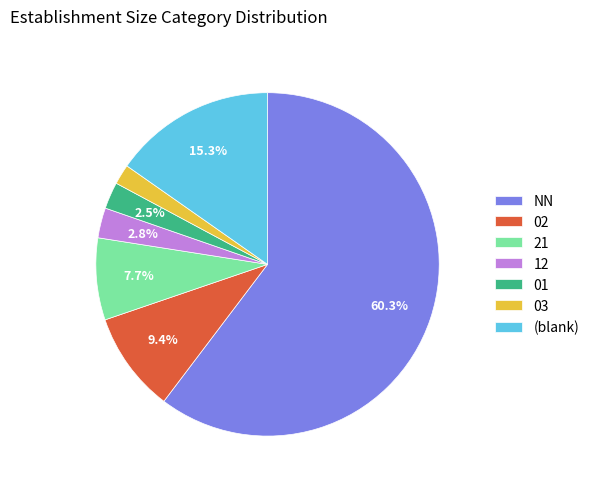

How much of the chart is everything except 01?

97.5%